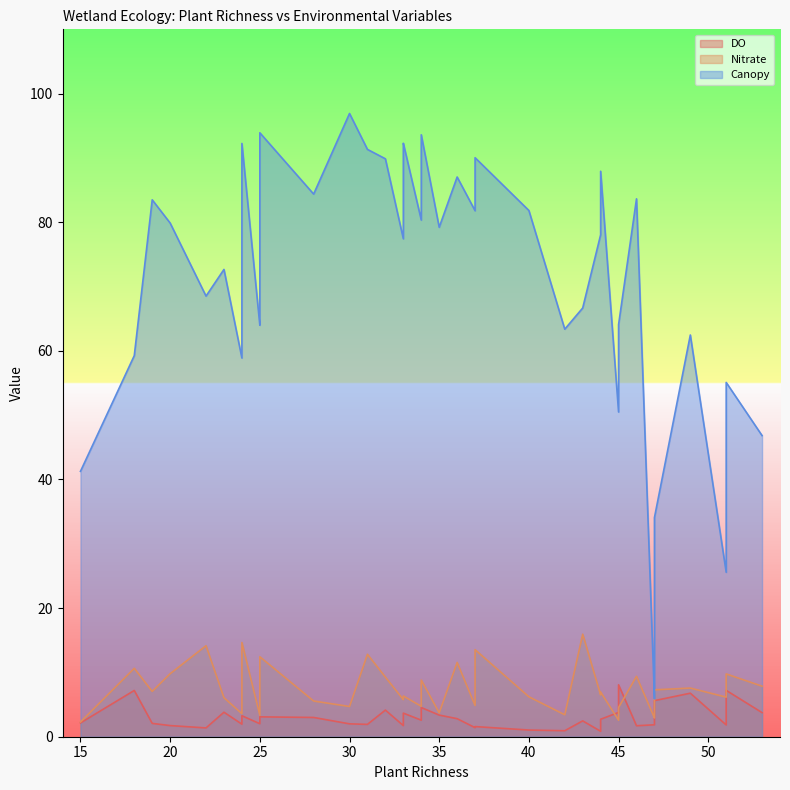

Which series has the largest total across all categories?

Canopy